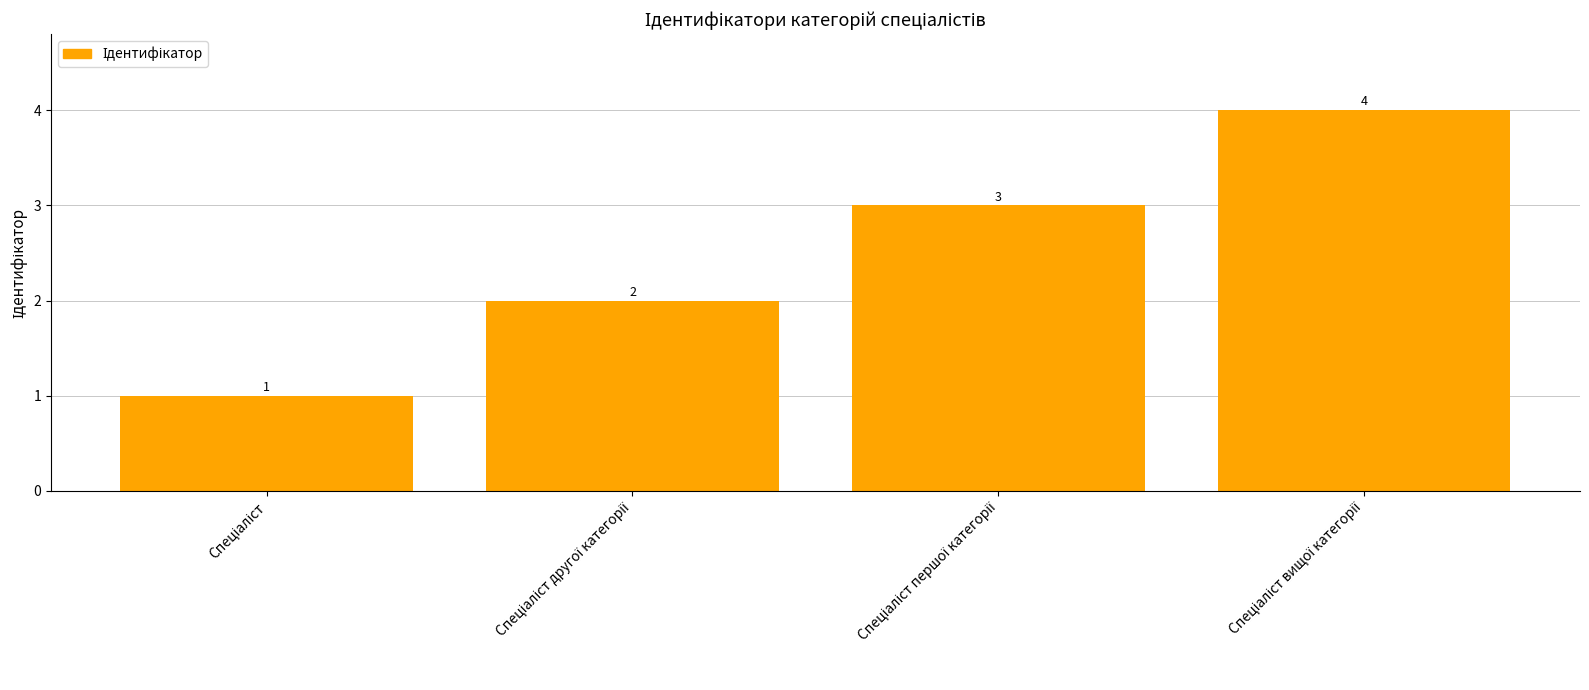

What is the difference between the maximum and minimum values?

3